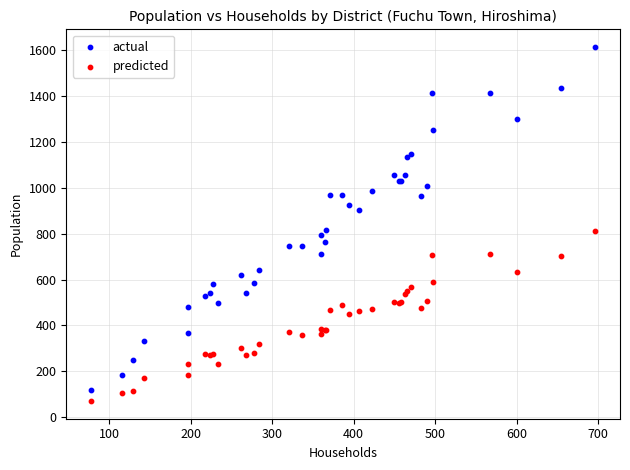

Which series has the widest spread of Y values?

actual